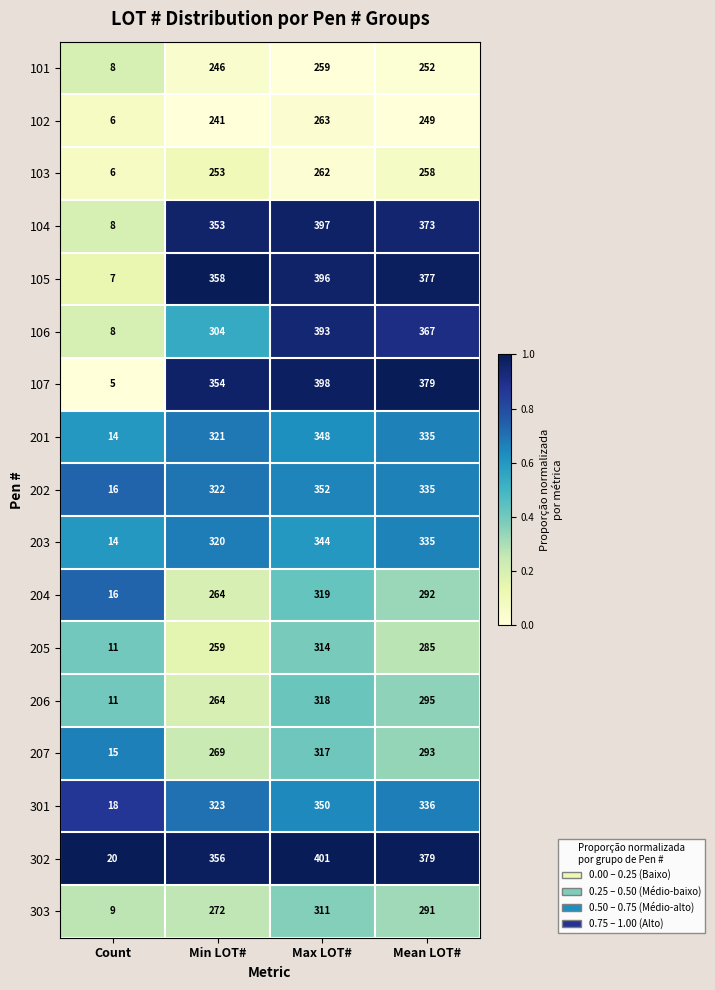

At which category is the sum across all series the highest?

Max LOT#